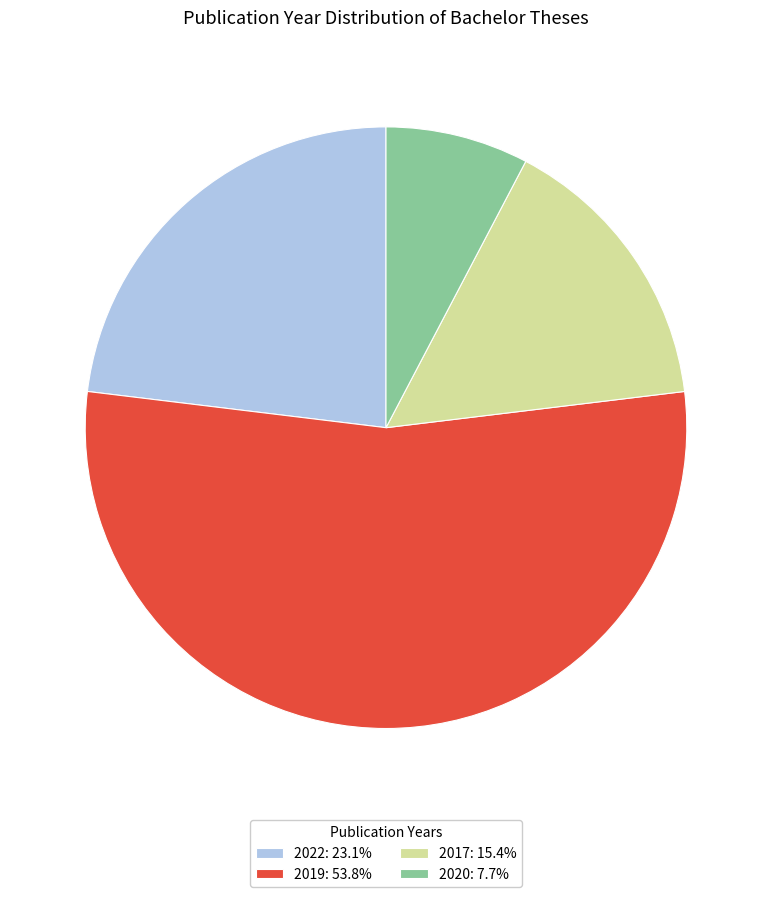

Is there a majority slice in this chart?

Yes